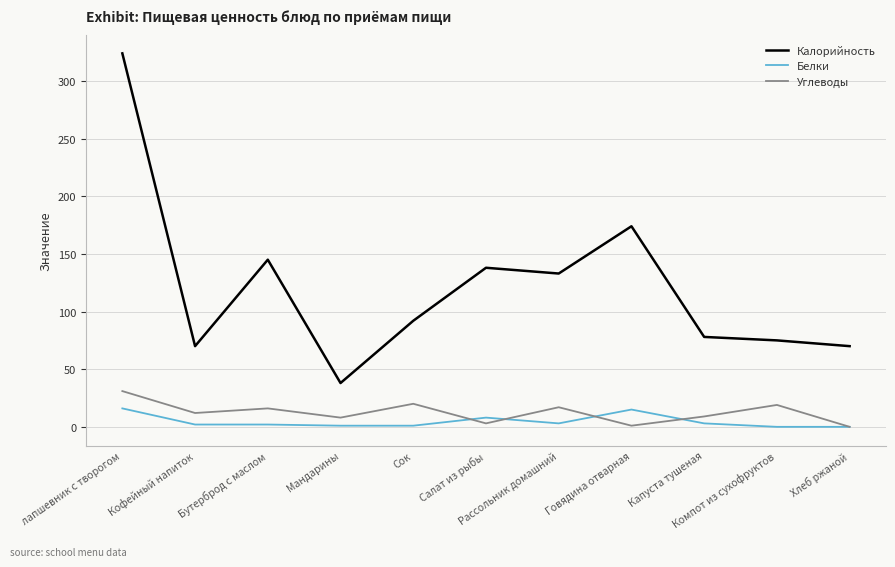

Rank the series by their maximum value, from highest to lowest.

Калорийность, Углеводы, Белки